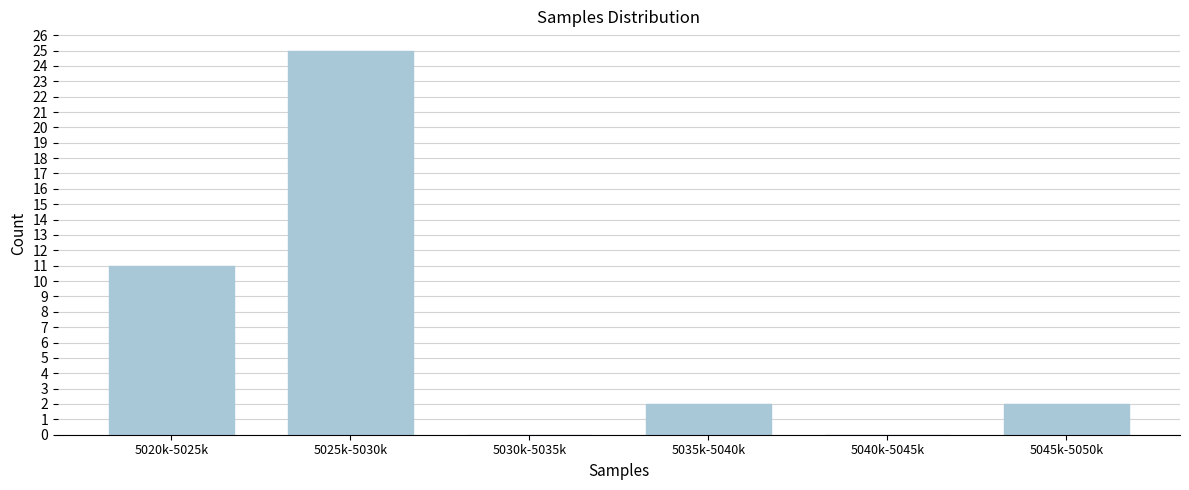

Reading left to right, extract all data points from this chart.

5020k-5025k=11	5025k-5030k=25	5030k-5035k=0	5035k-5040k=2	5040k-5045k=0	5045k-5050k=2